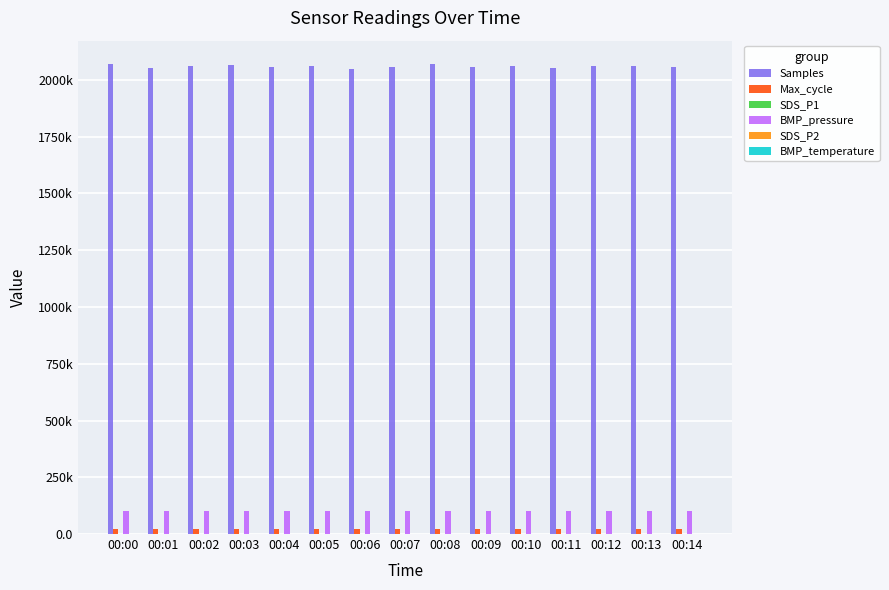

Which has a higher value, 00:12 or 00:13?

00:13